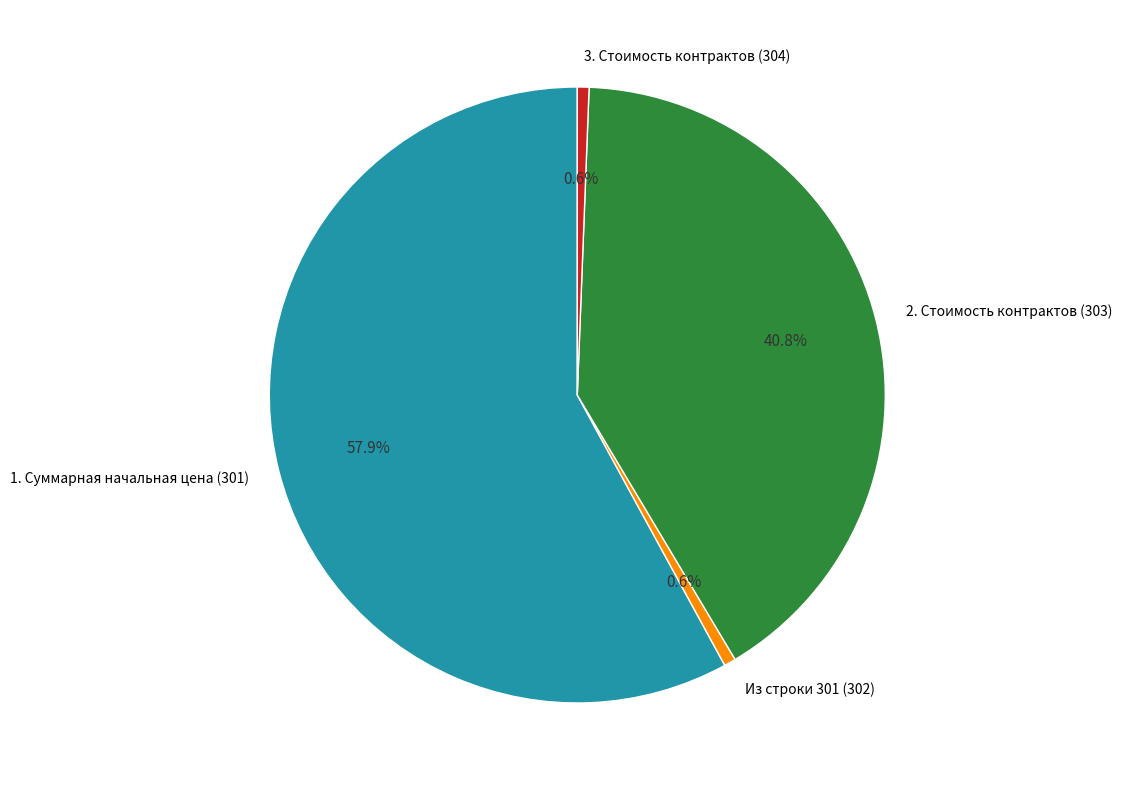

Is there any slice that represents more than half of the pie?

Yes